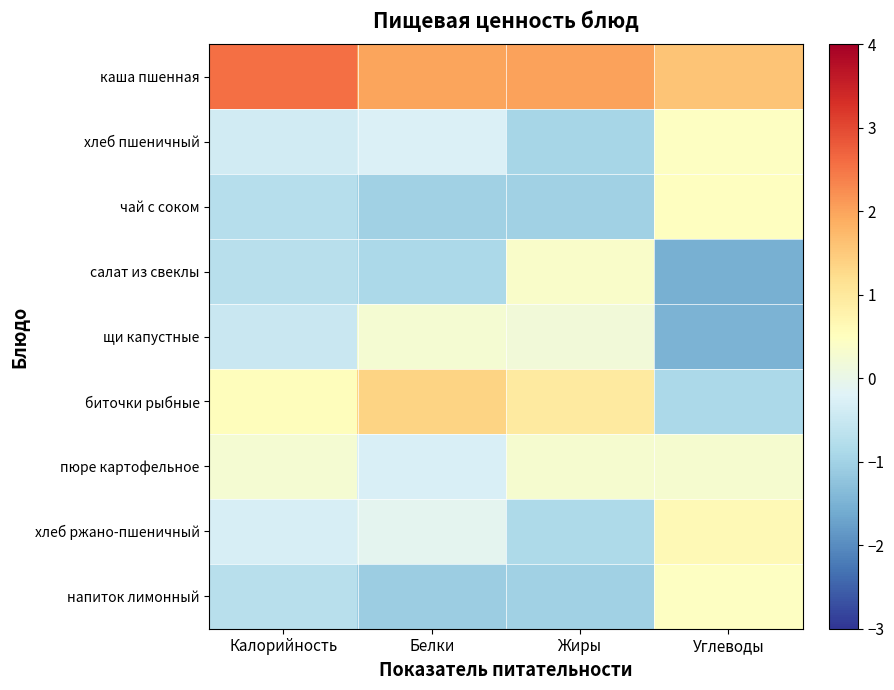

Which series has the largest total across all categories?

каша пшенная